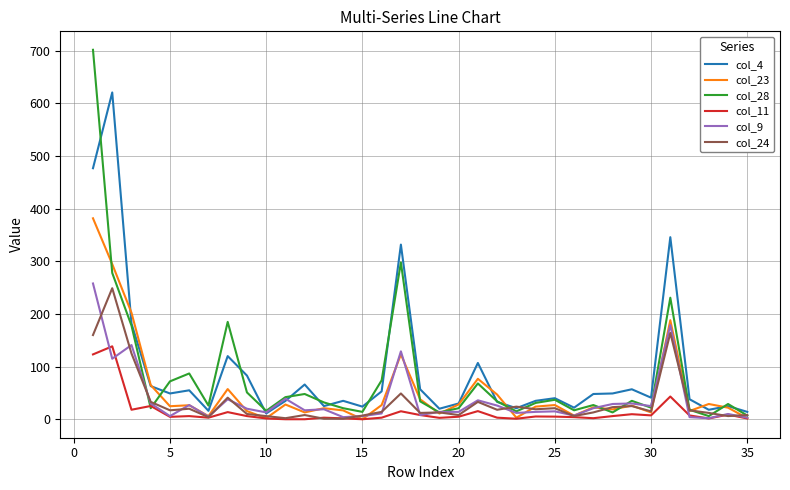

What is the maximum value shown in the chart?

702.0